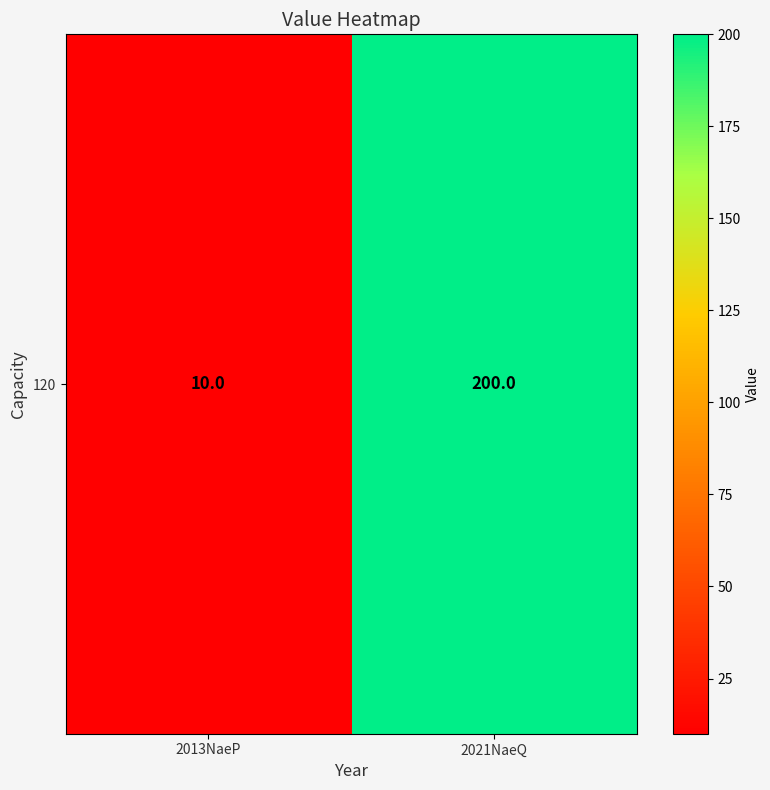

List the labels in order of value, smallest first.

2013NaeP, 2021NaeQ